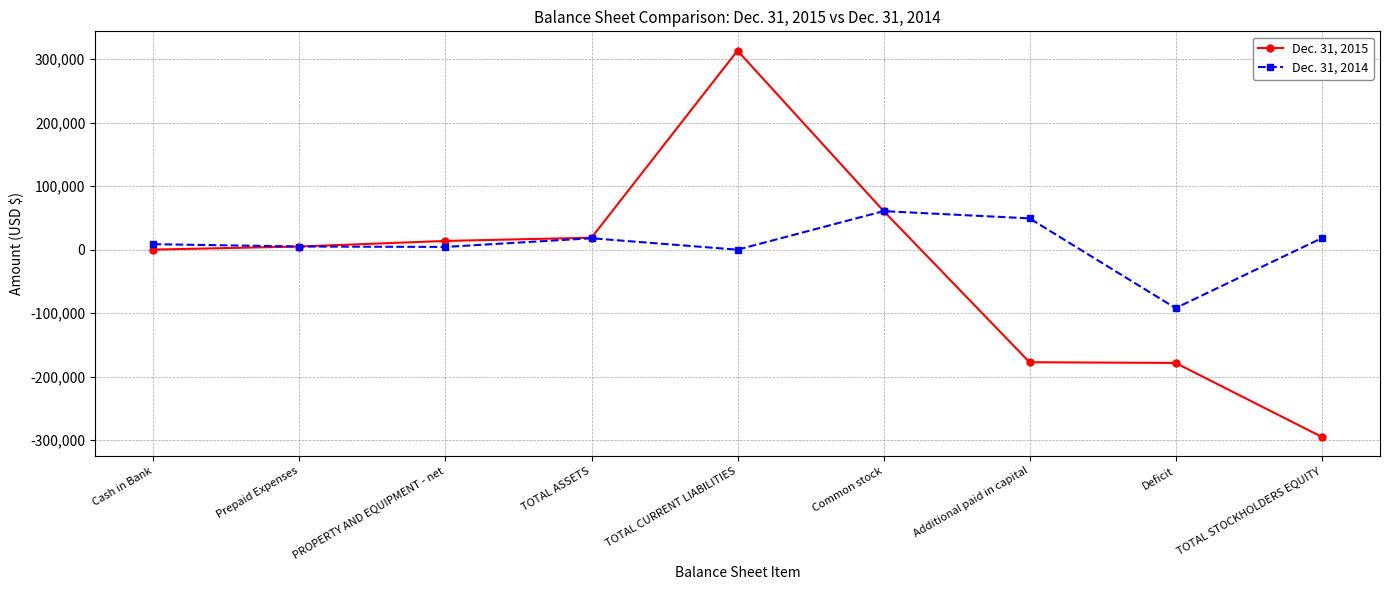

What is the label of the 5th point from the right?

TOTAL CURRENT LIABILITIES